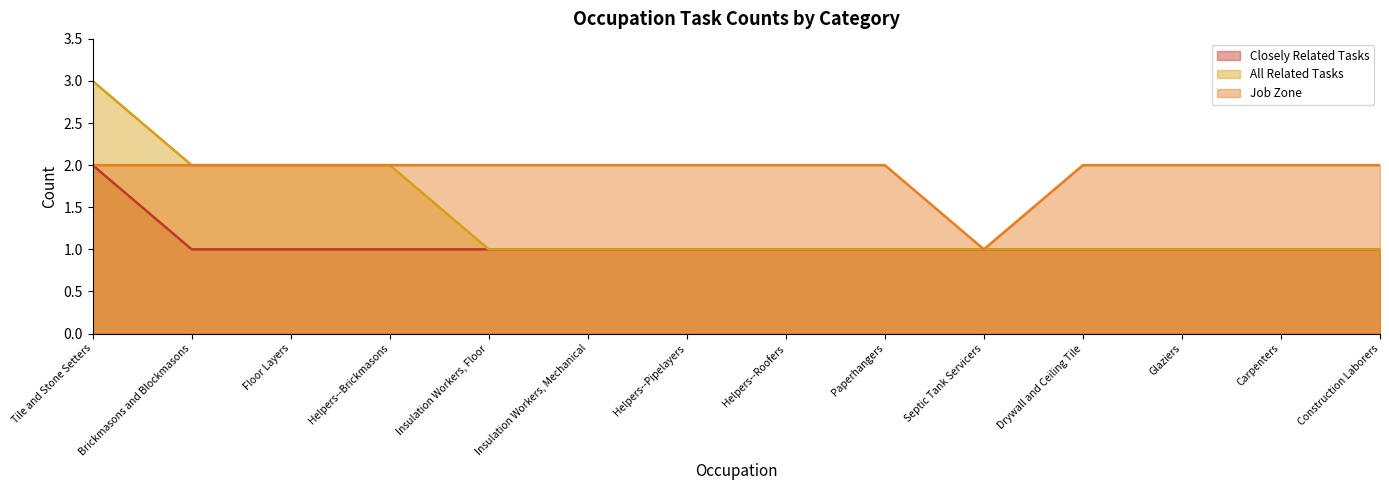

What is the approximate value of Closely Related Tasks at Brickmasons and Blockmasons?

1